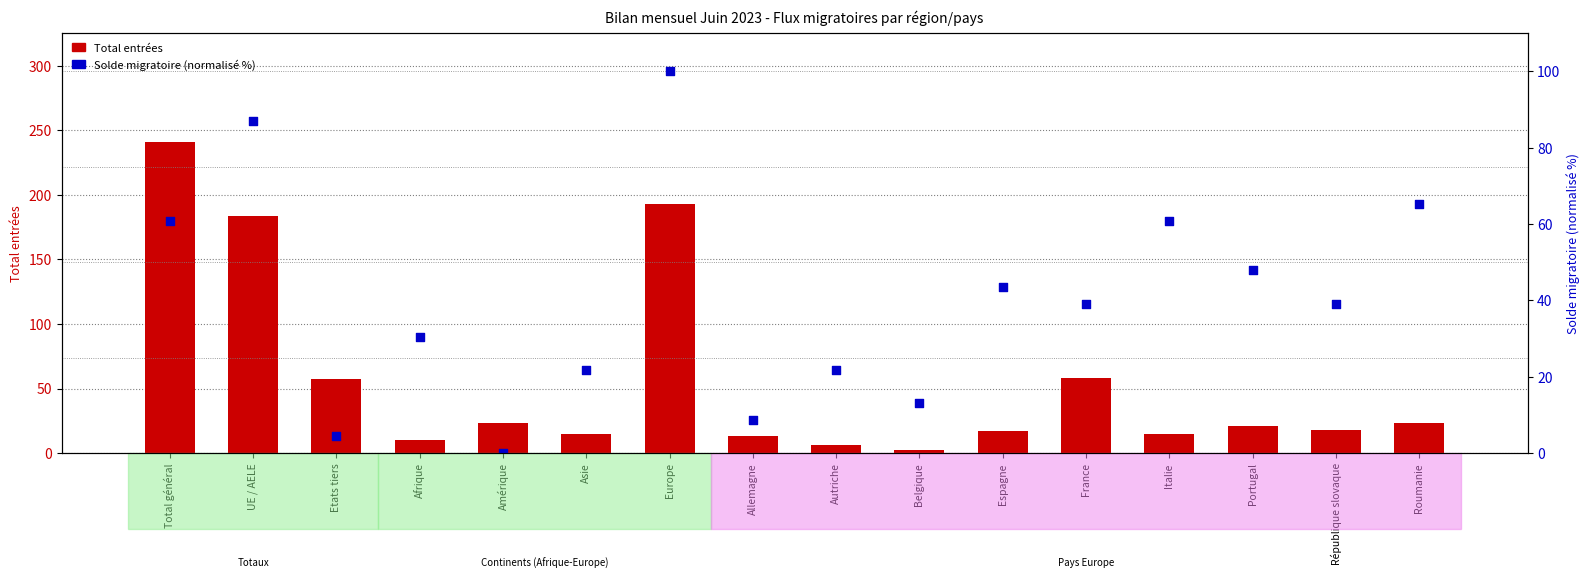

Which series has the largest Y range (max minus min)?

Total entrées